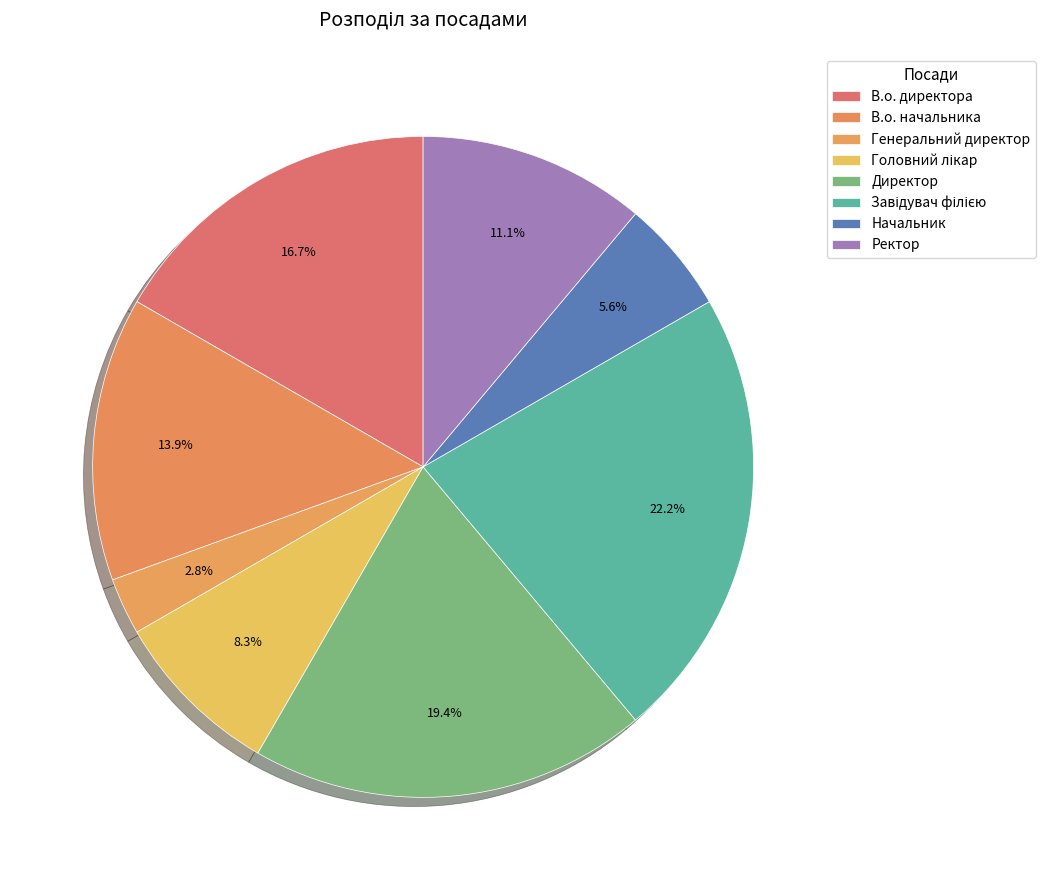

How many segments does this pie chart have?

8